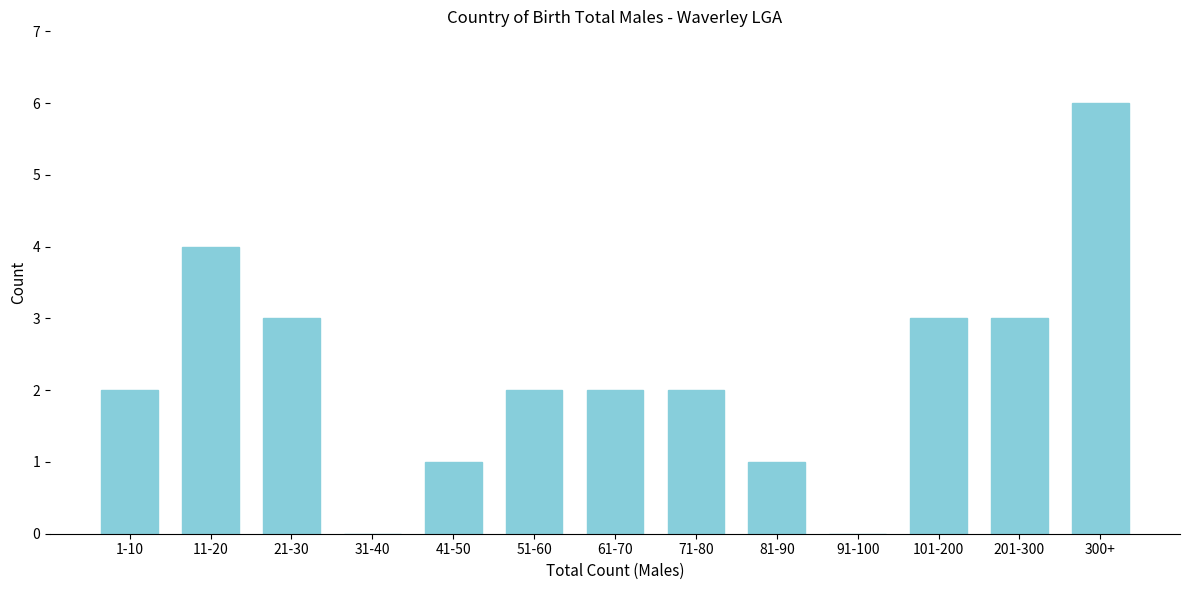

Reading left to right, transcribe all the data shown in this chart.

1-10=2	11-20=4	21-30=3	31-40=0	41-50=1	51-60=2	61-70=2	71-80=2	81-90=1	91-100=0	101-200=3	201-300=3	300+=6